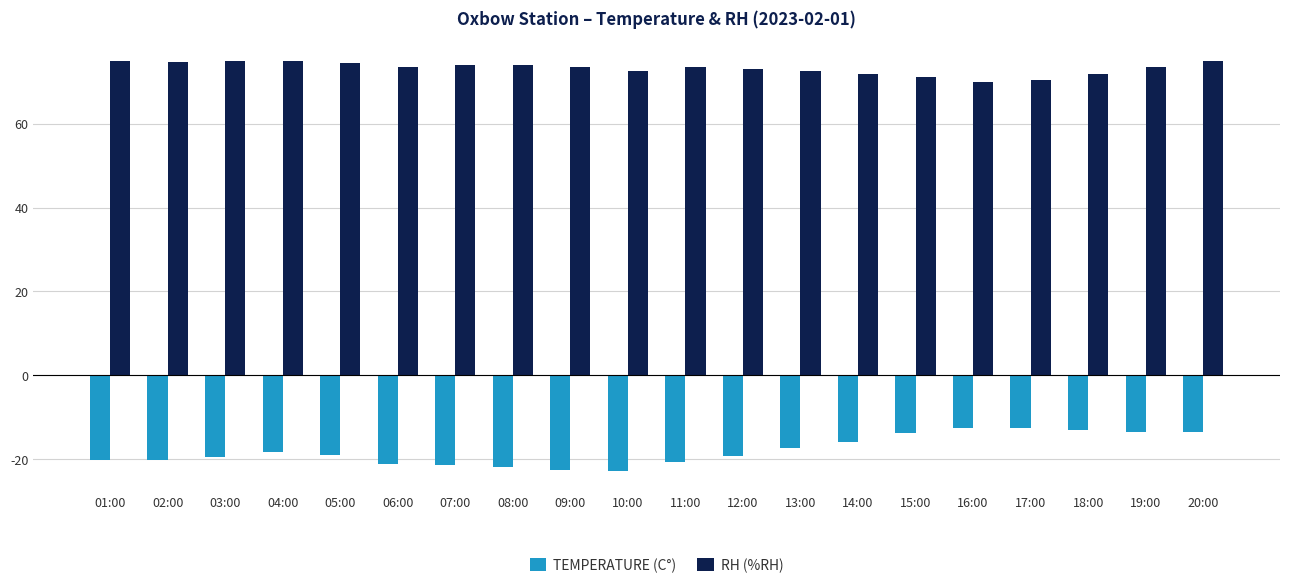

How many series are shown in this chart?

2